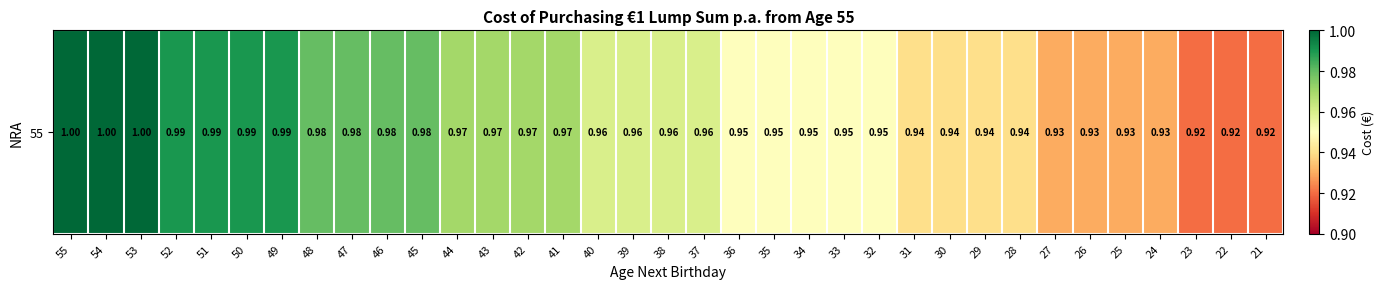

Between 23 and 35, which is larger?

35